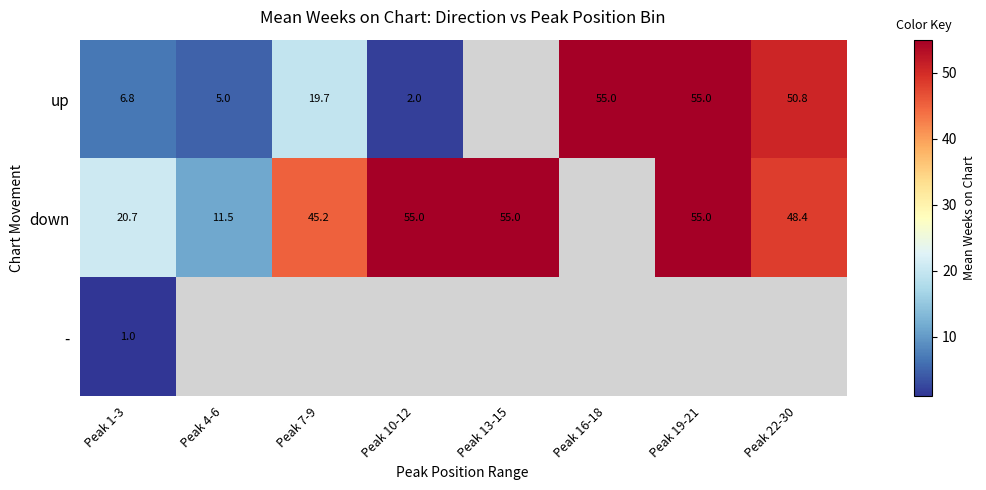

The value of down at Peak 22-30 is 48.4. True or false?

True